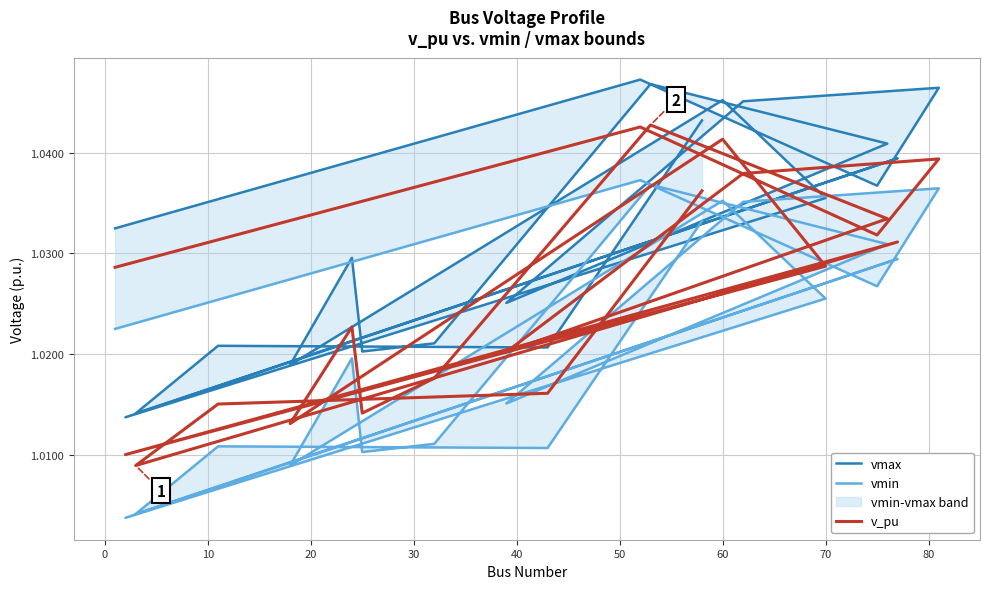

Does the chart display data point markers on the line(s)?

No